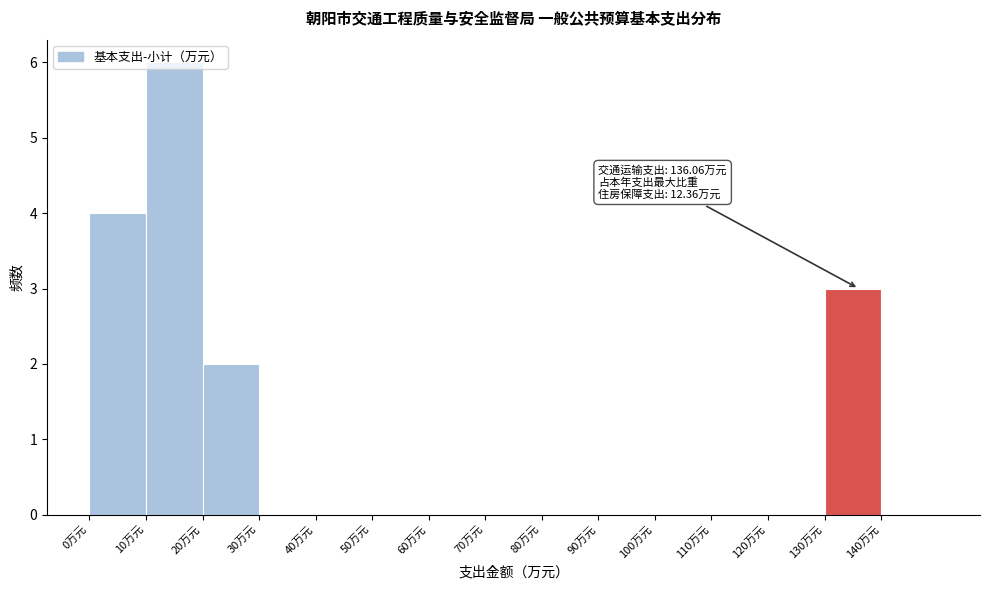

Which range on the x-axis has the tallest bar?

10 to 20